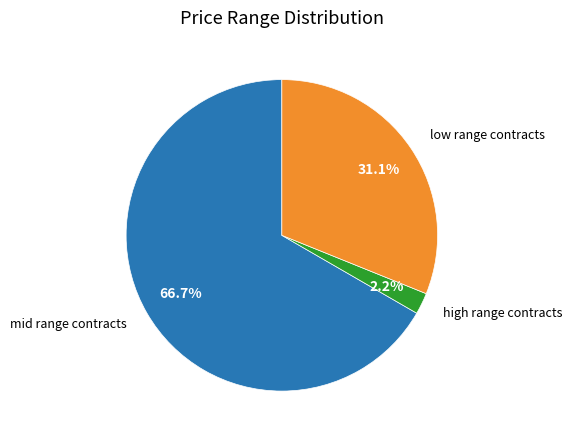

Does any single category account for the majority?

Yes